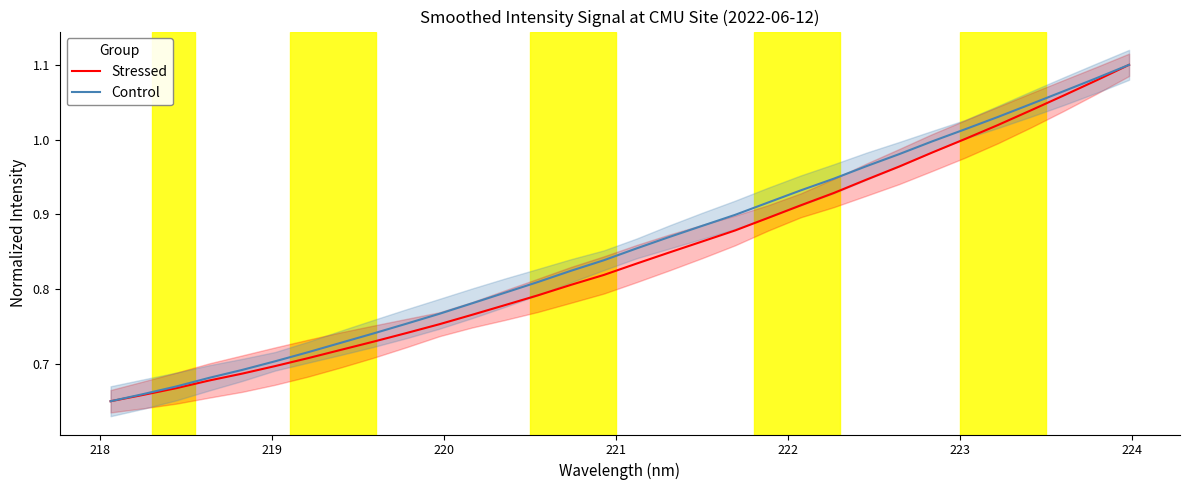

Reading right to left, transcribe all the data shown in this chart.

Stressed: 1.1	1.1	1.1	1.0	1.0	1.0	1.0	1.0	0.9	0.9	0.9	0.9	0.9	0.9	0.8	0.8	0.8	0.8	0.8	0.8	0.8	0.8	0.7	0.7	0.7	0.7	0.7	0.7	0.7	0.7	0.7	0.7
Control: 1.1	1.1	1.1	1.0	1.0	1.0	1.0	1.0	1.0	0.9	0.9	0.9	0.9	0.9	0.9	0.9	0.8	0.8	0.8	0.8	0.8	0.8	0.8	0.7	0.7	0.7	0.7	0.7	0.7	0.7	0.7	0.7